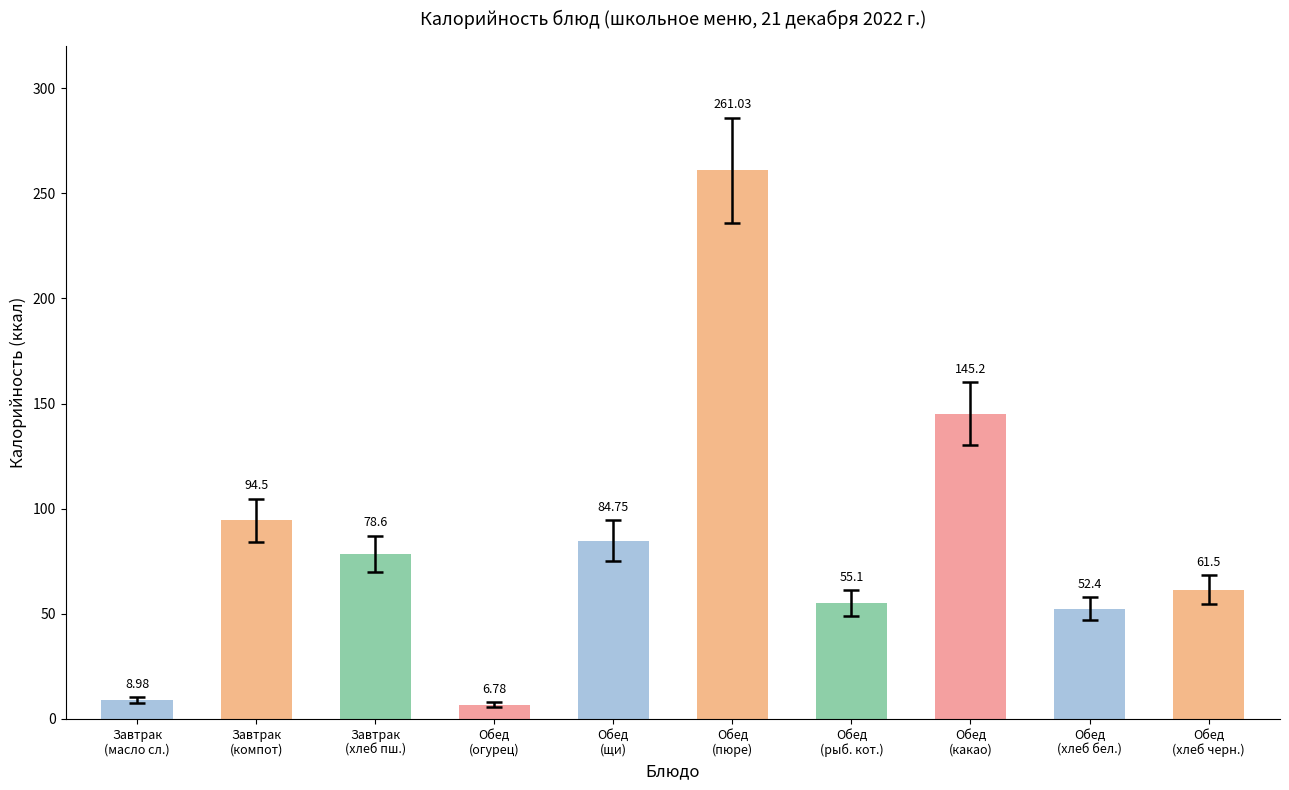

Which label corresponds to the largest value in the chart?

Обед
(пюре)